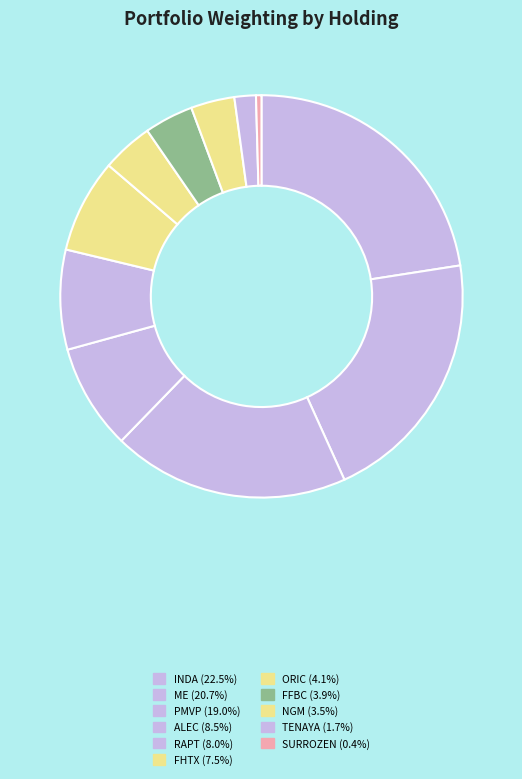

How many segments does this pie chart have?

11